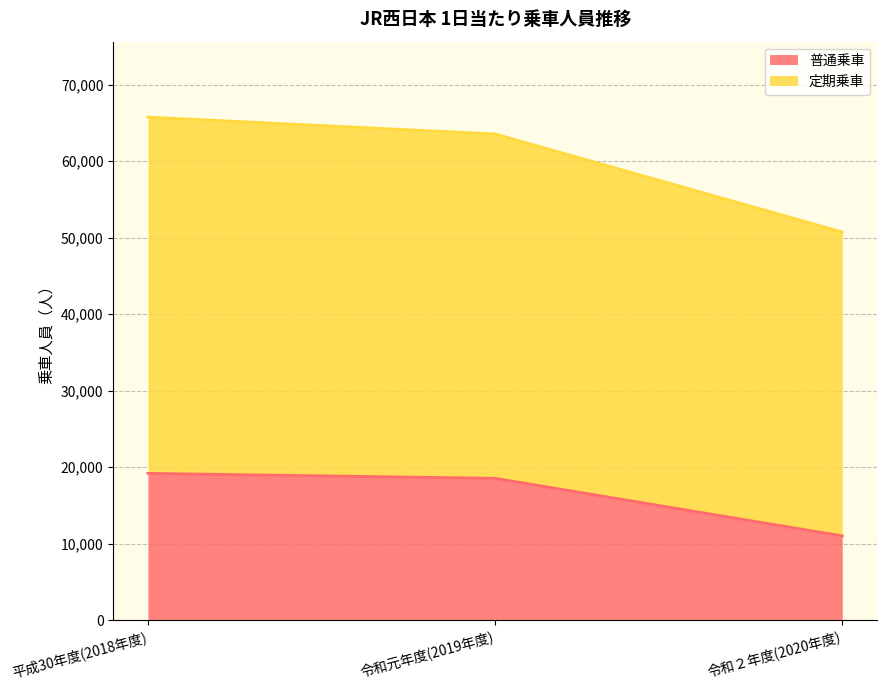

Which label corresponds to the smallest value in the chart?

令和２年度(2020年度)